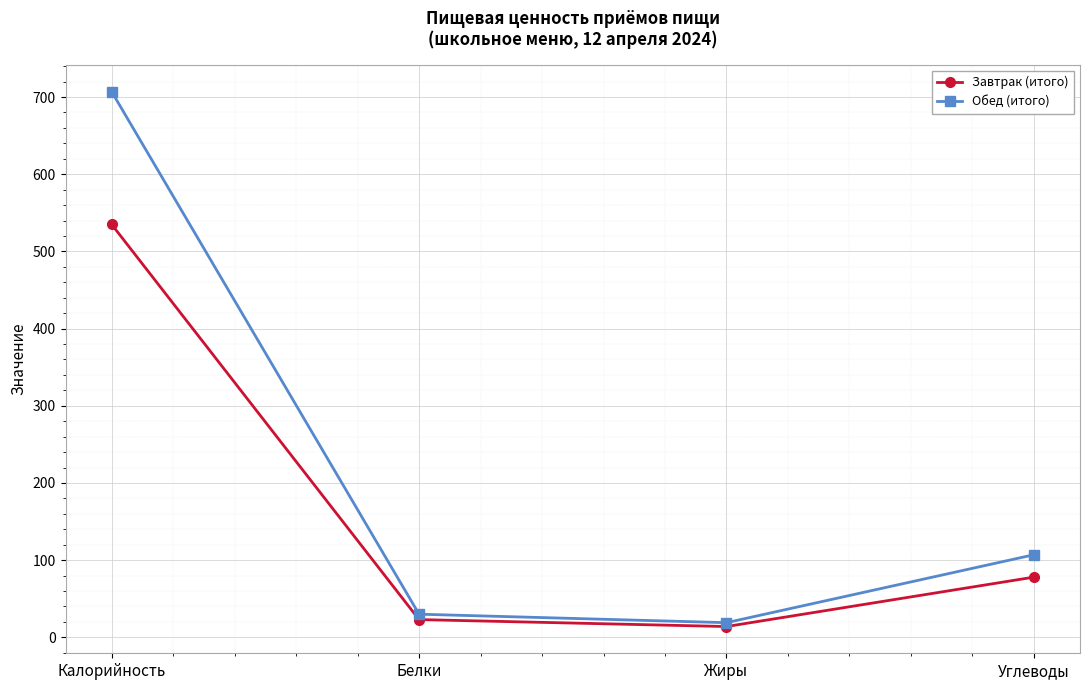

In Обед (итого), how many points are lower than both neighbors (excluding endpoints)?

1